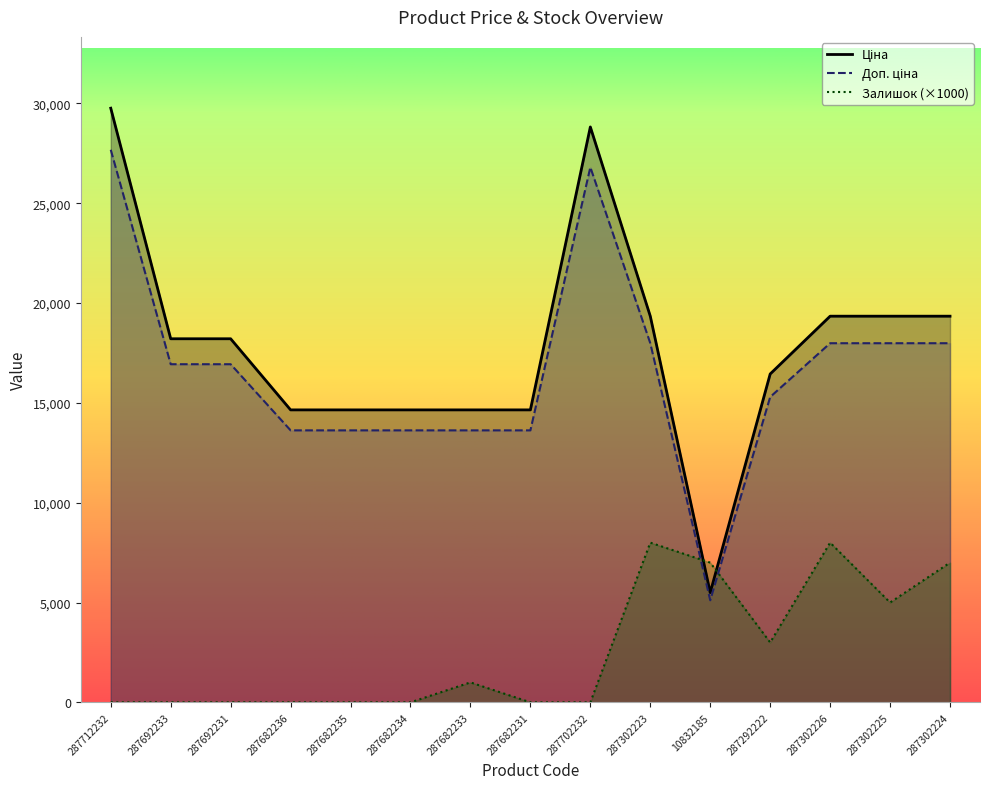

What is the average value of the Доп. ціна series?

16589.5